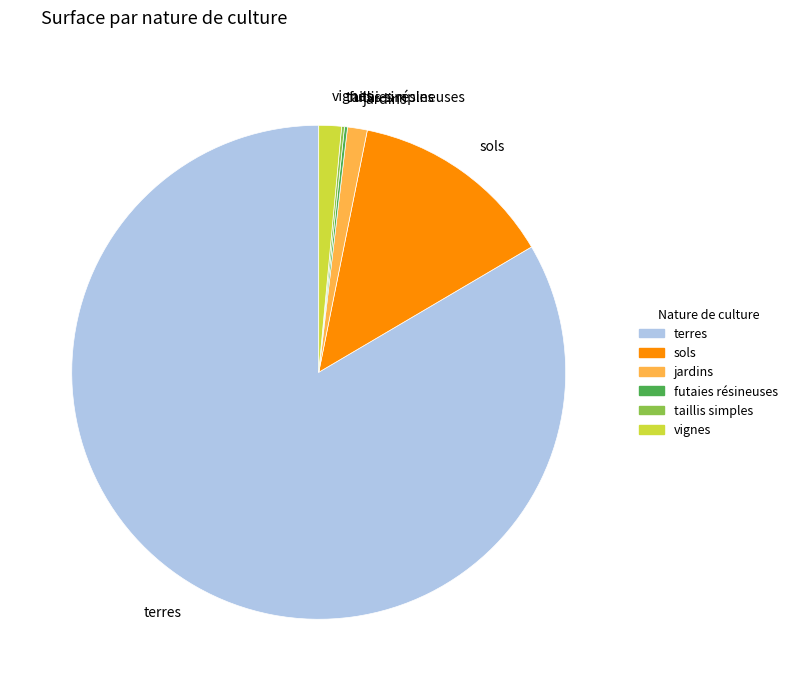

Is there any slice that represents more than half of the pie?

Yes